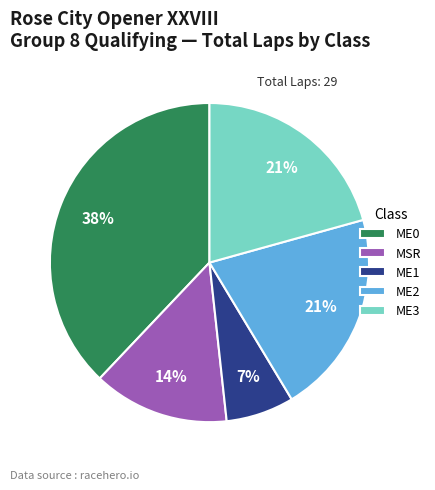

Do ME3 and MSR together represent more than half of the pie?

No